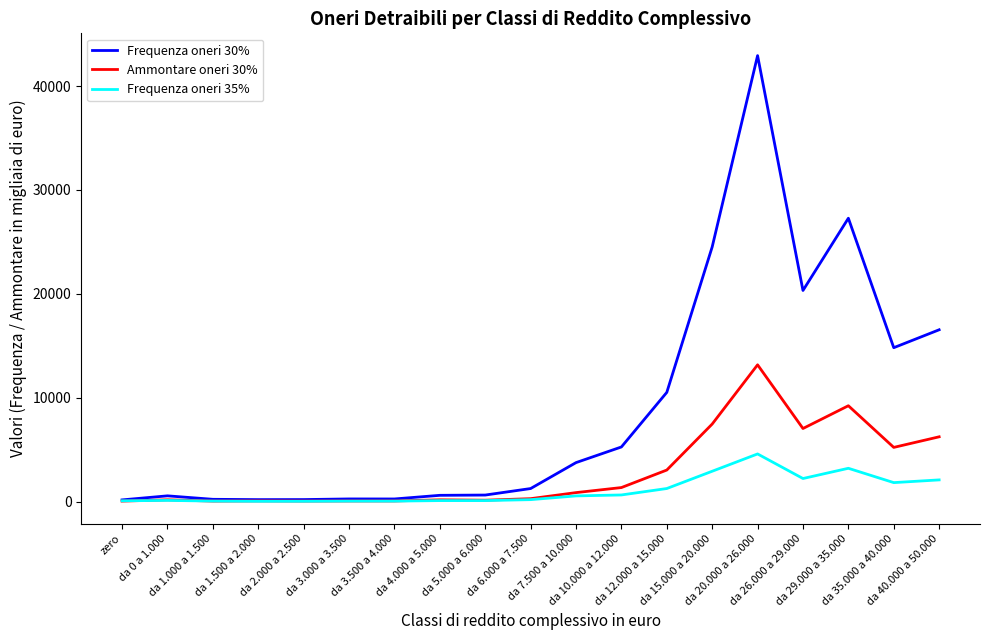

What is the maximum value shown in the chart?

42935